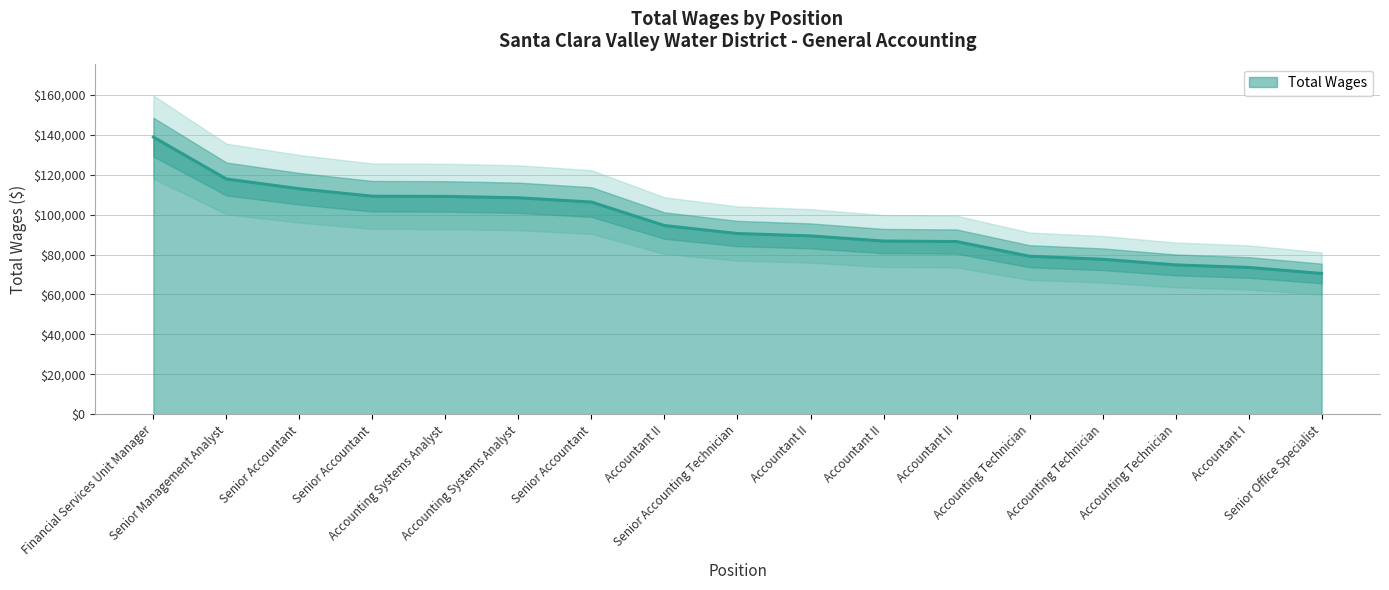

What is the label of the 11th point from the right?

Senior Accountant